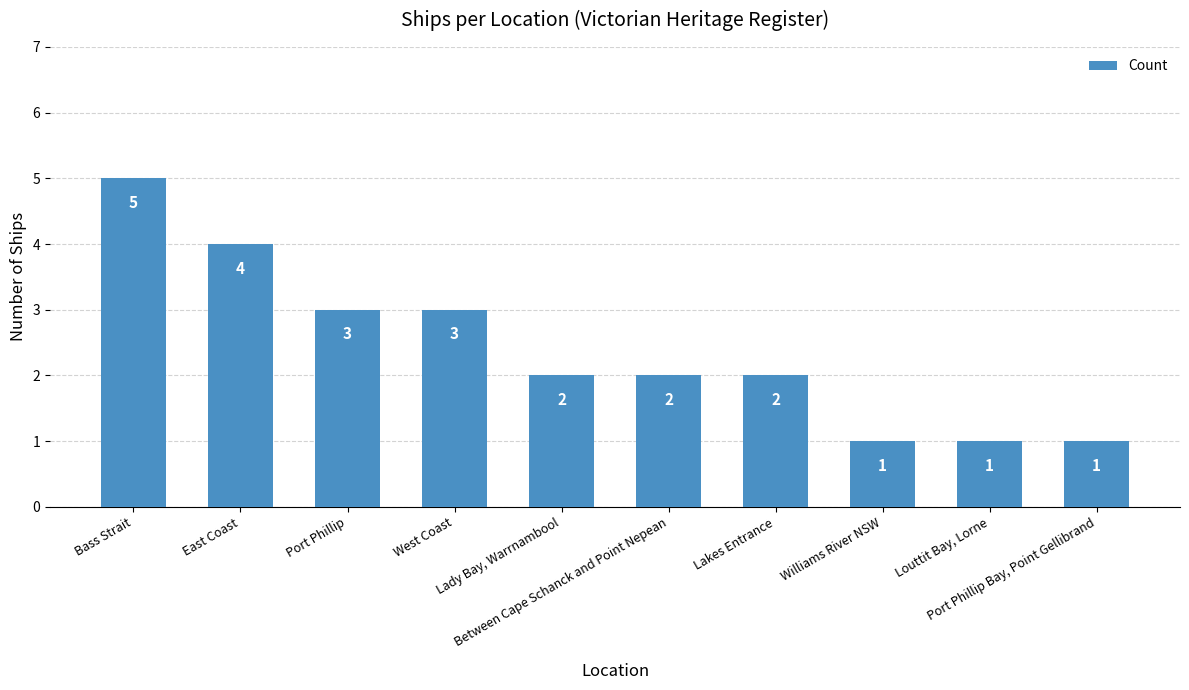

What position from the right is Port Phillip?

8